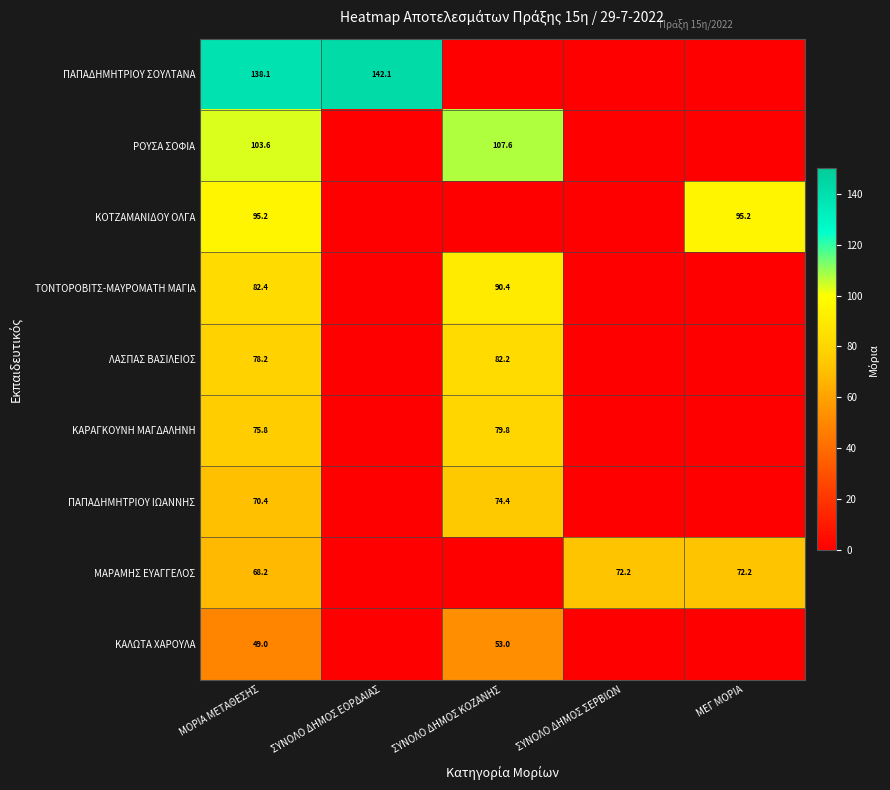

How many distinct data groups are displayed?

9